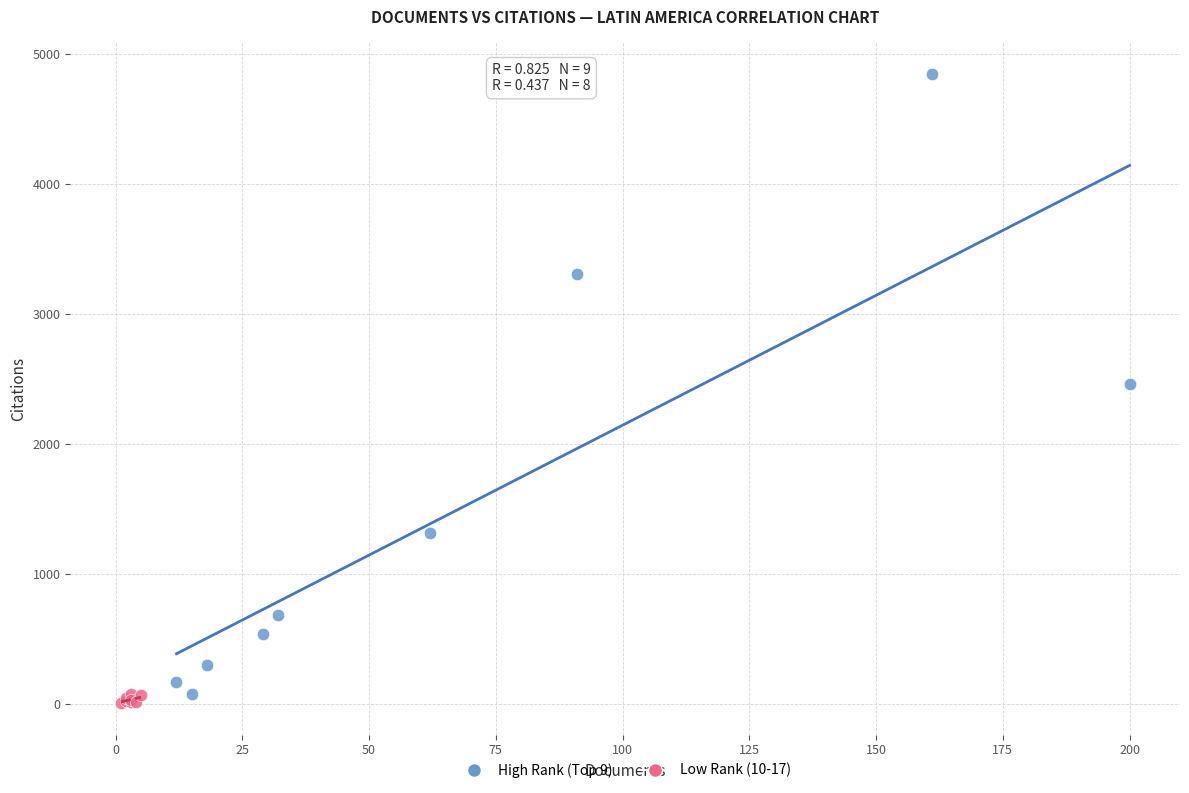

Which series contains the highest Y value?

High Rank (Top 9)